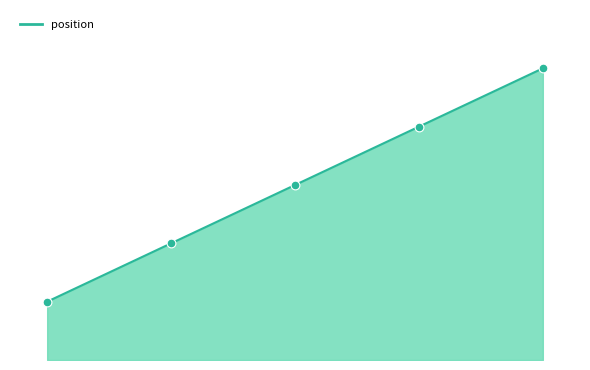

What is the change in value from 1958-08-24 #2 to 1958-08-24 #3?

+1